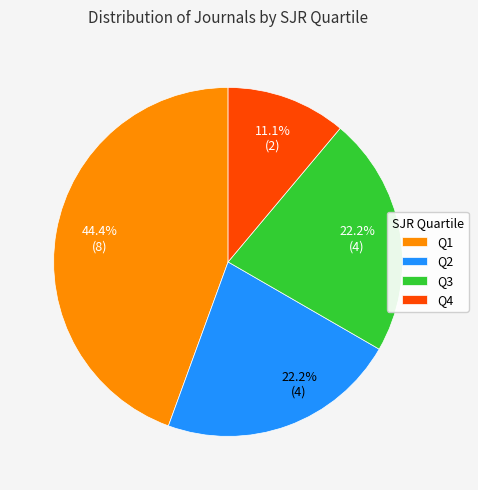

Which has a higher value, Q2 or Q4?

Q2